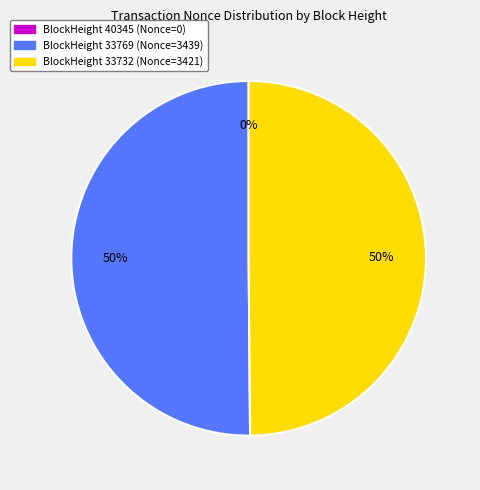

To the nearest percent, what is the difference between the largest and smallest slice percentages?

50%